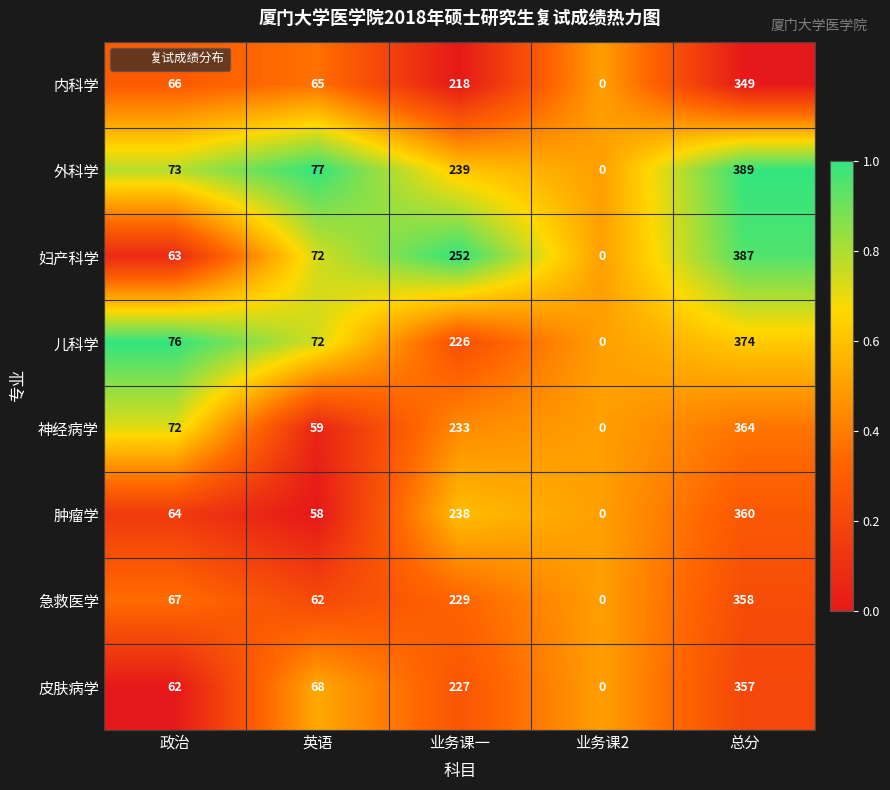

Is it true that 儿科学 equals 0 at 业务课2?

True